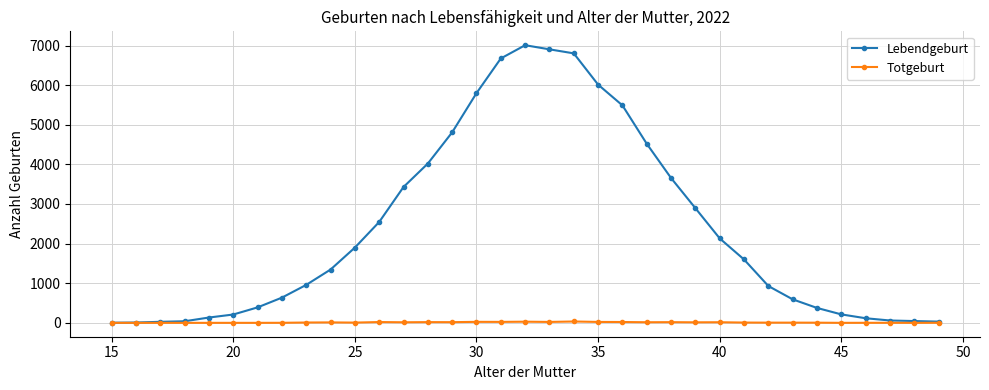

What is the highest value of the Lebendgeburt series?

7008